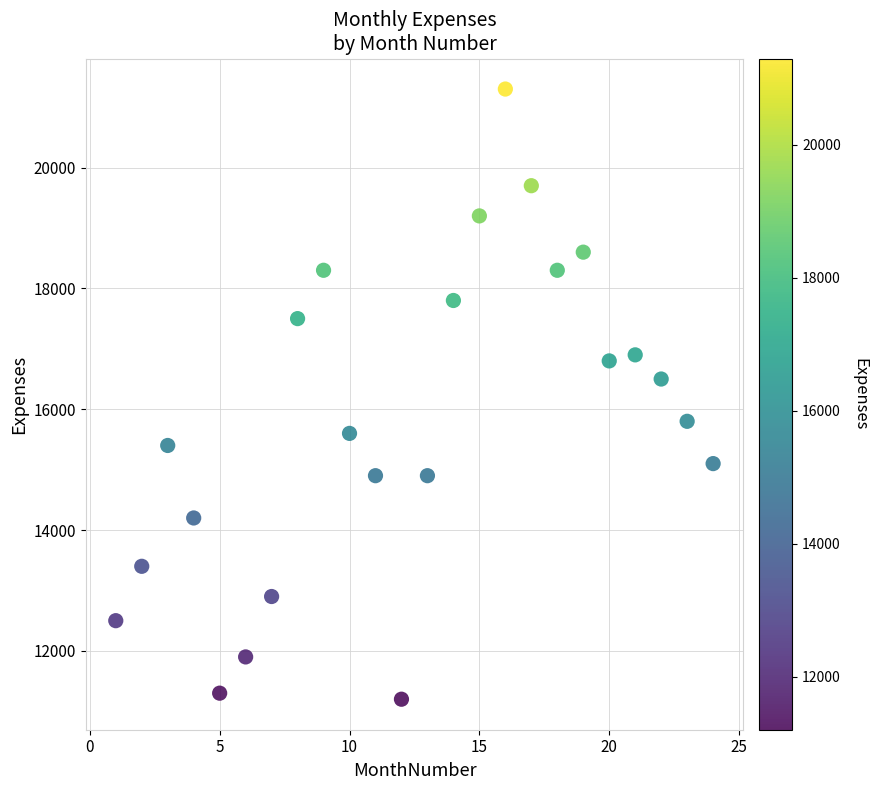

What Y value in the scatter plot is closest to 16250?

16500